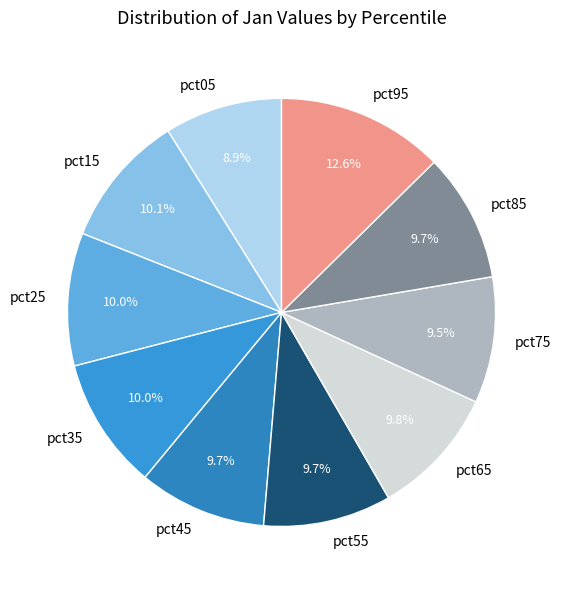

To the nearest percent, what is the difference between the largest and smallest slice percentages?

4%